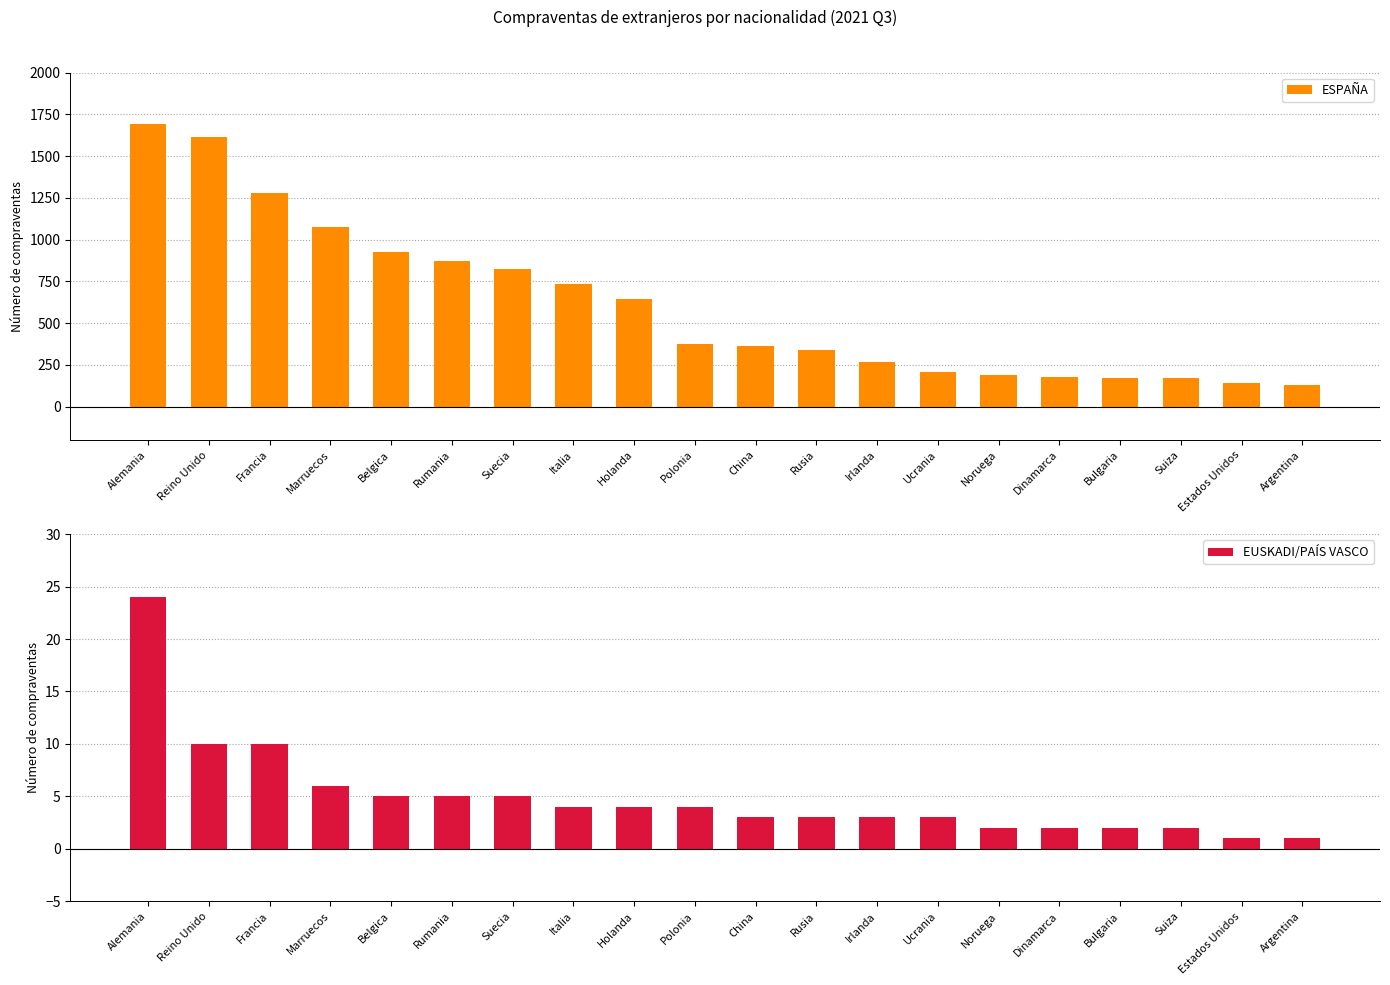

At which category is the sum across all series the highest?

Alemania